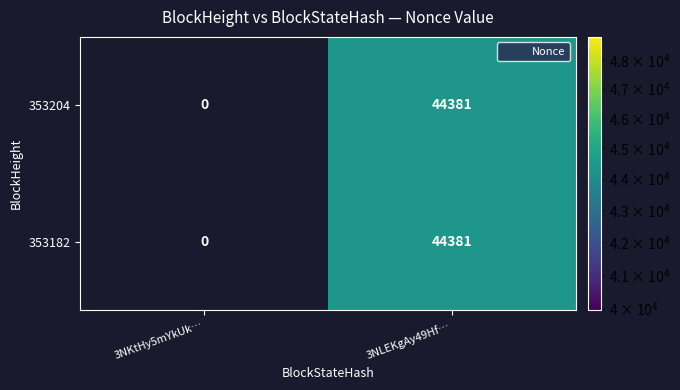

Rank the categories by 353204 value from lowest to highest.

3NKtHy5mYkUk…, 3NLEKgAy49Hf…